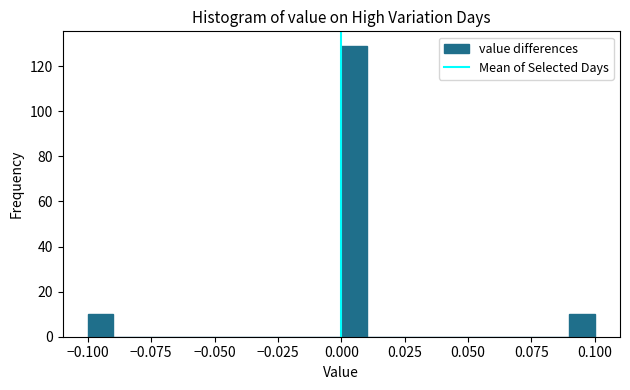

Around what value on the x-axis is the tallest bar? Give the approximate position of its centre, as read against the axis.

0.005